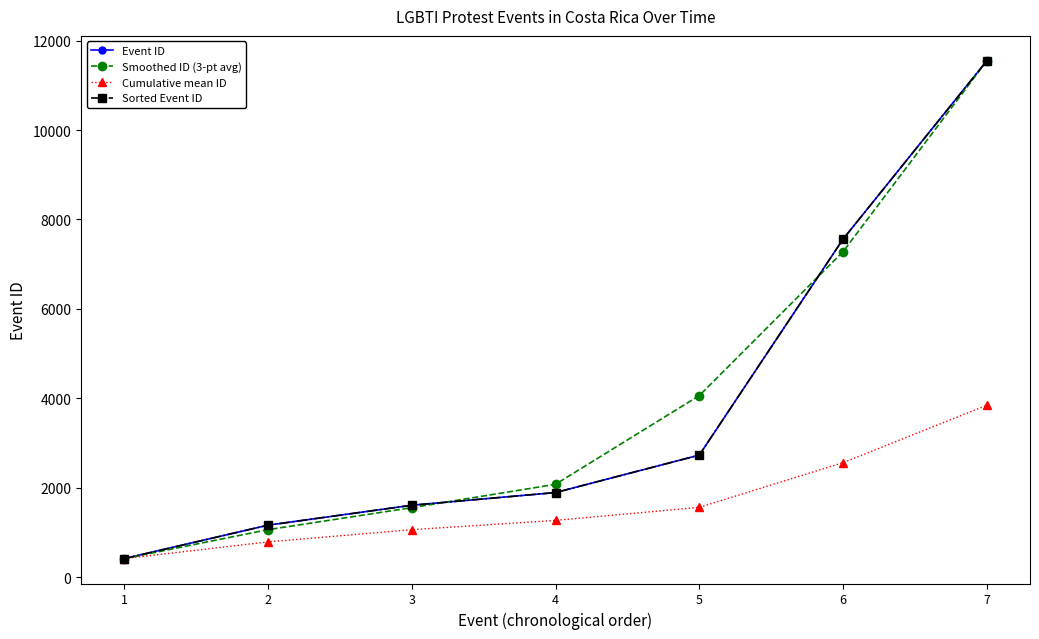

At which label does Event ID first exceed 1890?

5